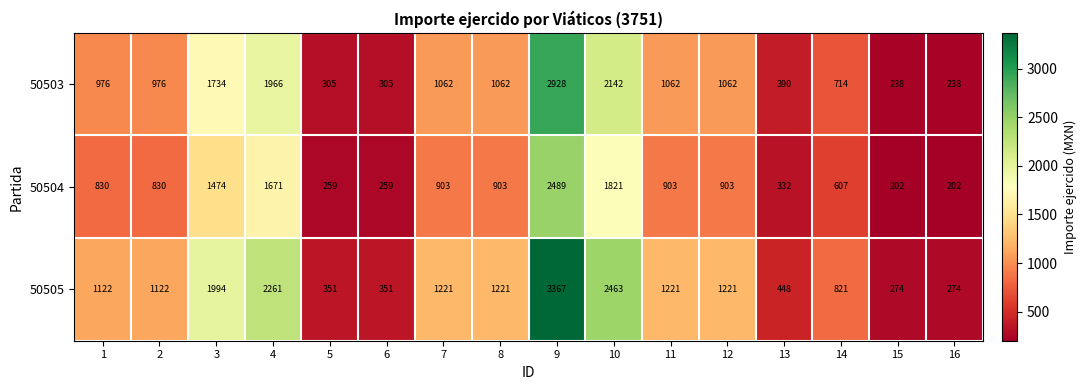

At which label is 50503 closest to 1583?

3